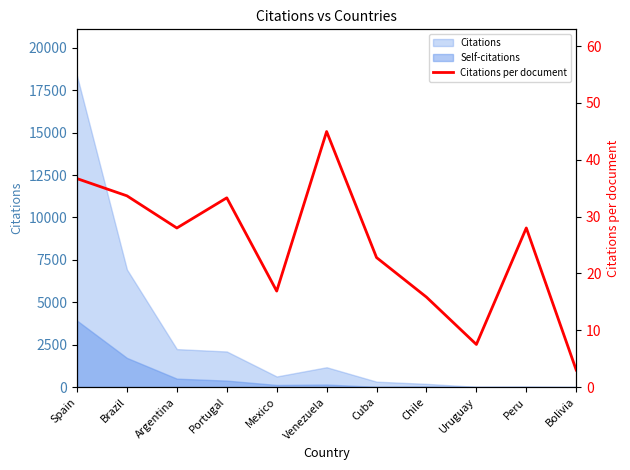

What is the label of the 9th point from the right?

Argentina